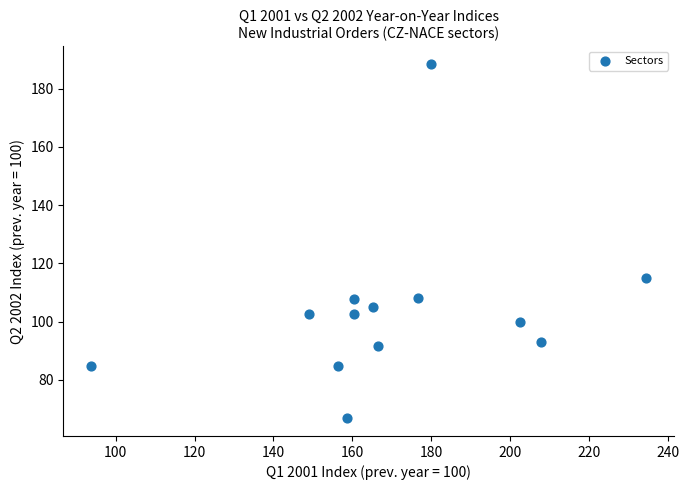

What is the range of X values (max minus min)?

140.8